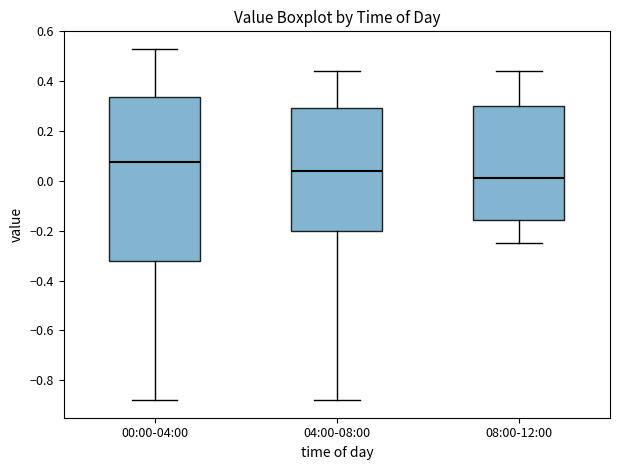

Reading left to right, transcribe this box plot: for each box, give where its median line is, the range the box spans, and where its two whiskers end, as read against the y-axis. The values are not printed on the chart, so give them approximately, as read against the axis.

00:00-04:00: median 0.08, box -0.32 to 0.34, whiskers -0.88 to 0.54
04:00-08:00: median 0.04, box -0.20 to 0.30, whiskers -0.88 to 0.44
08:00-12:00: median 0.02, box -0.16 to 0.30, whiskers -0.24 to 0.44